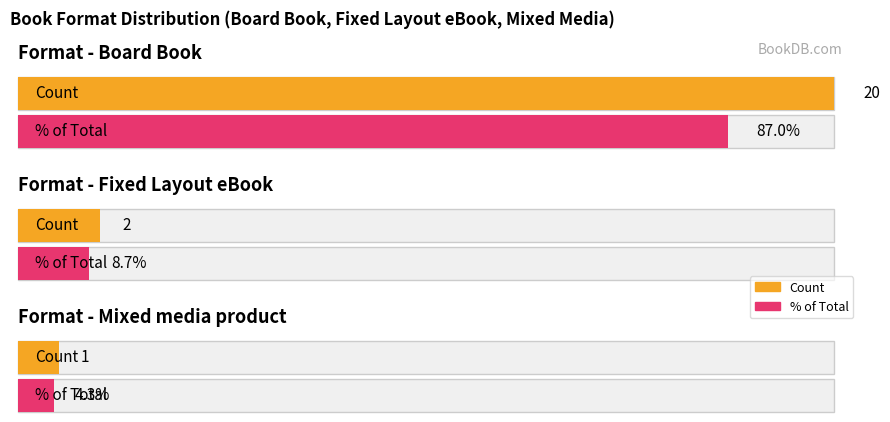

What position from the left is Board Book?

1